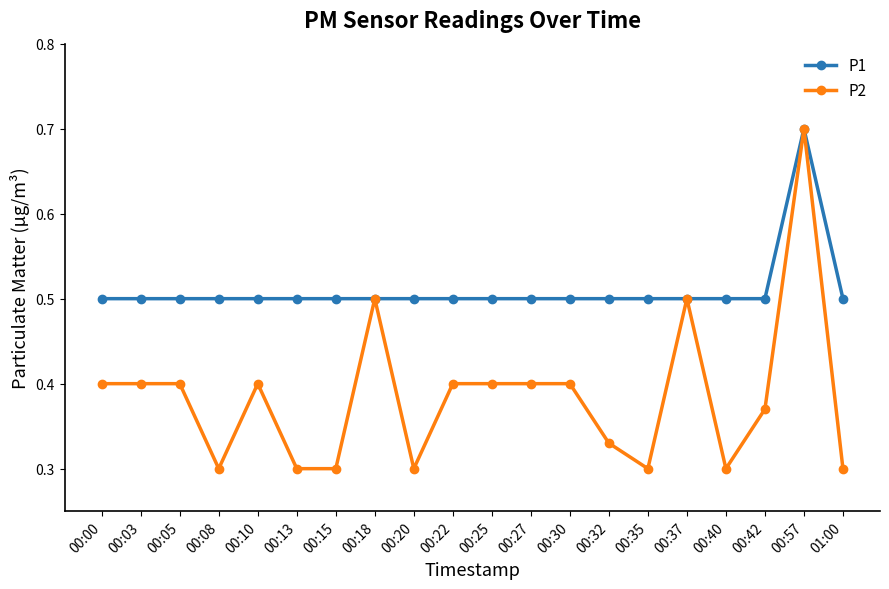

Which series has the widest spread of values?

P2